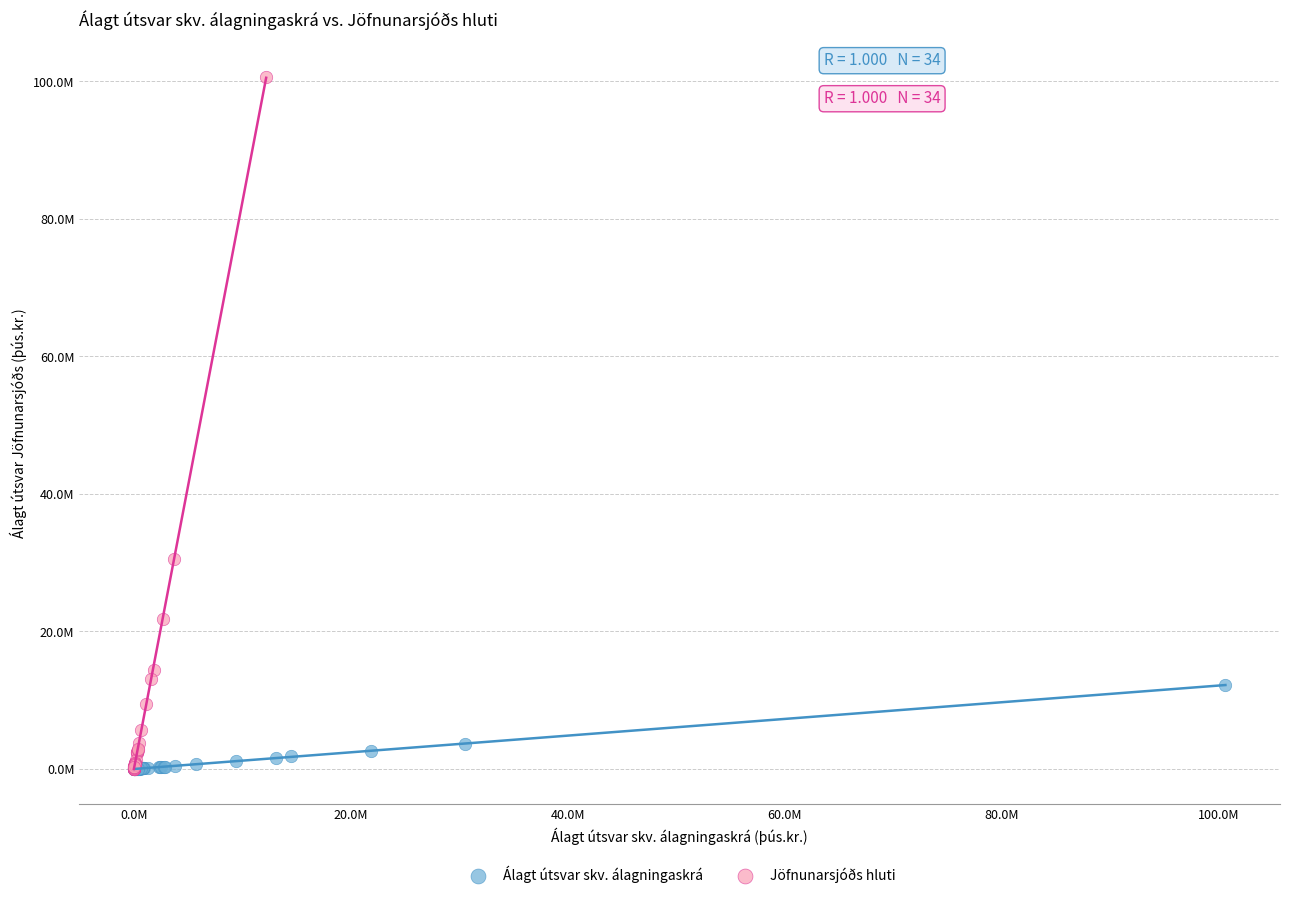

Which series has the largest Y range (max minus min)?

Jöfnunarsjóðs hluti